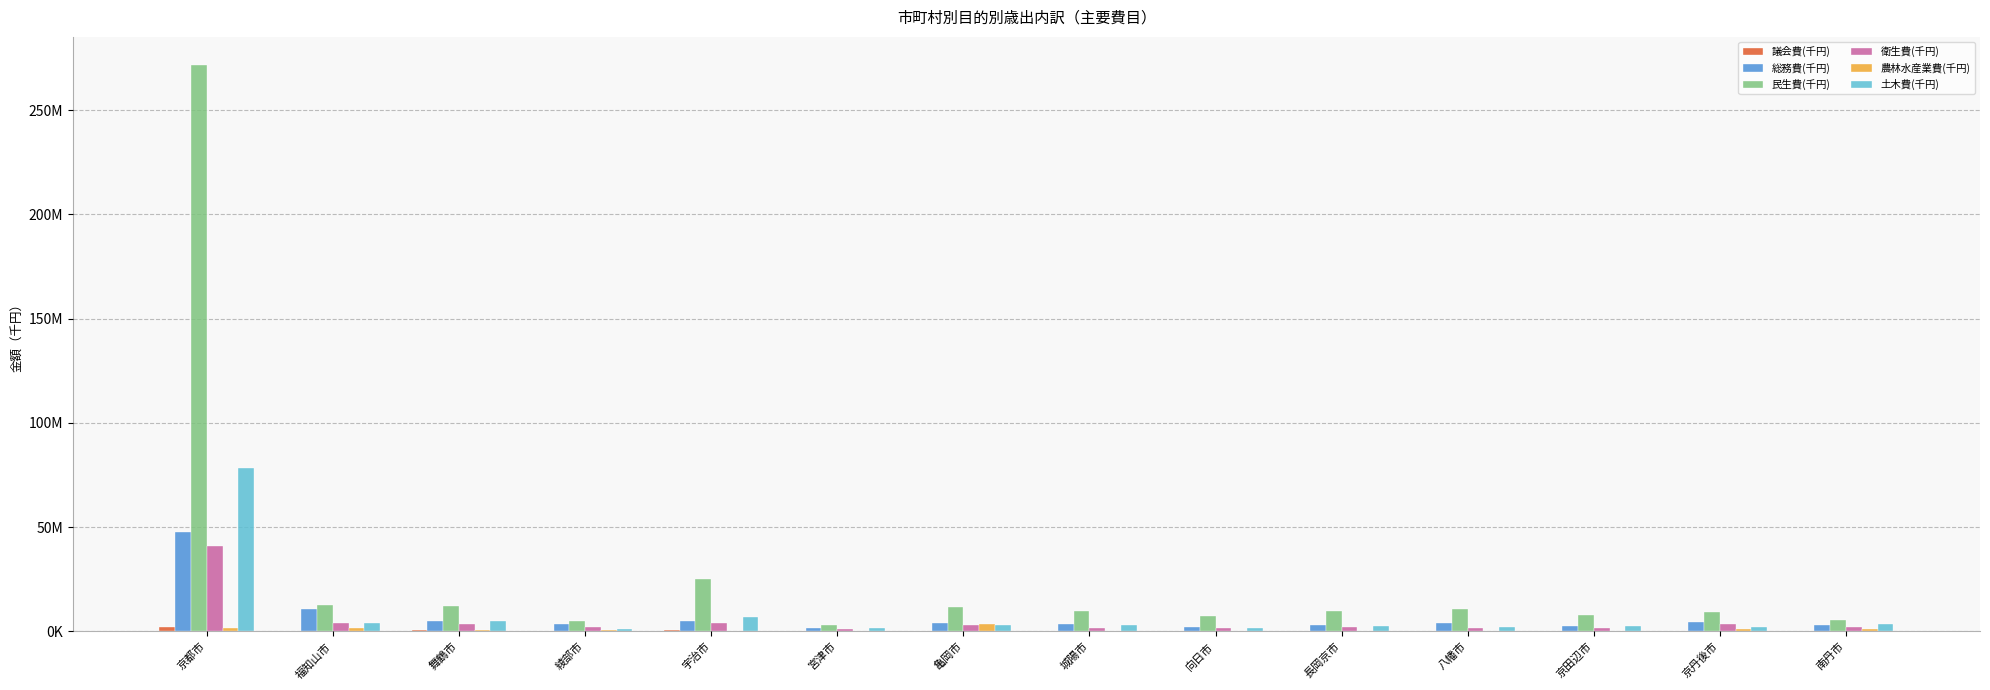

Does the chart contain stacked bars?

No